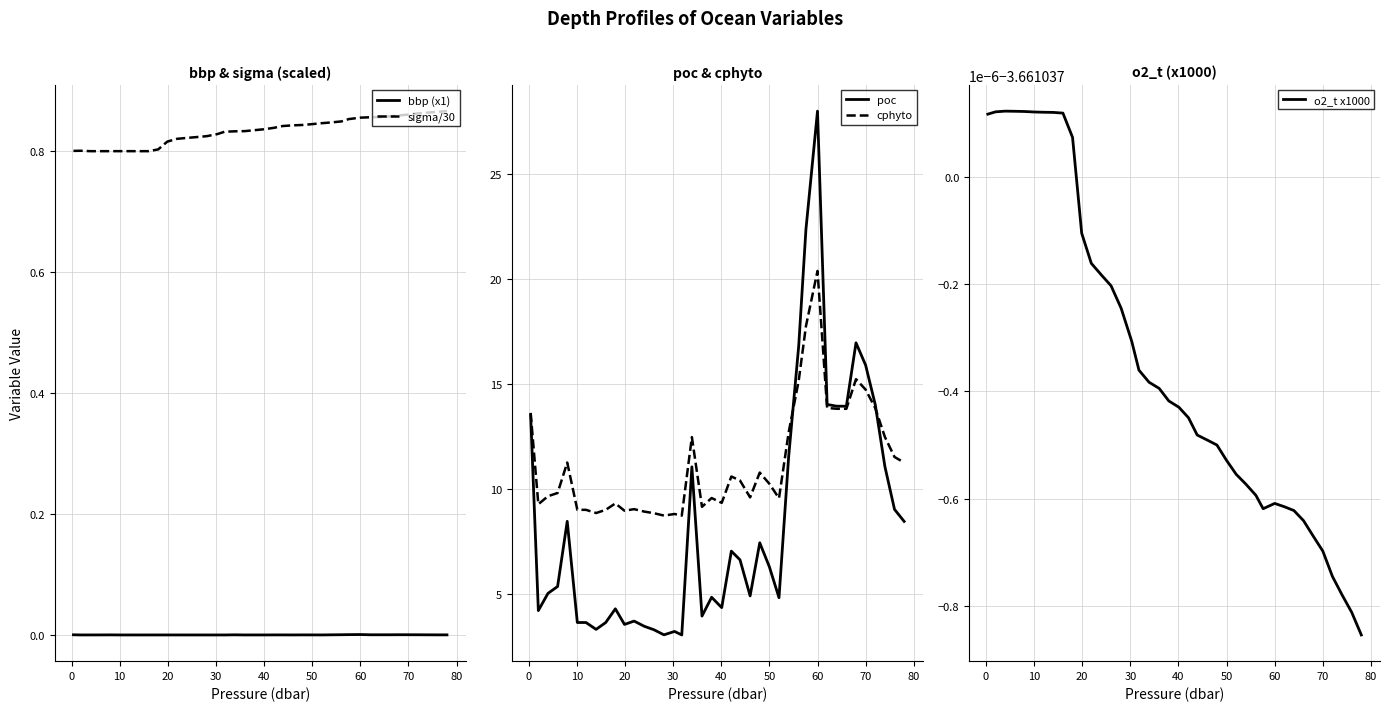

What is the sum of all sigma/30 values?

33.3